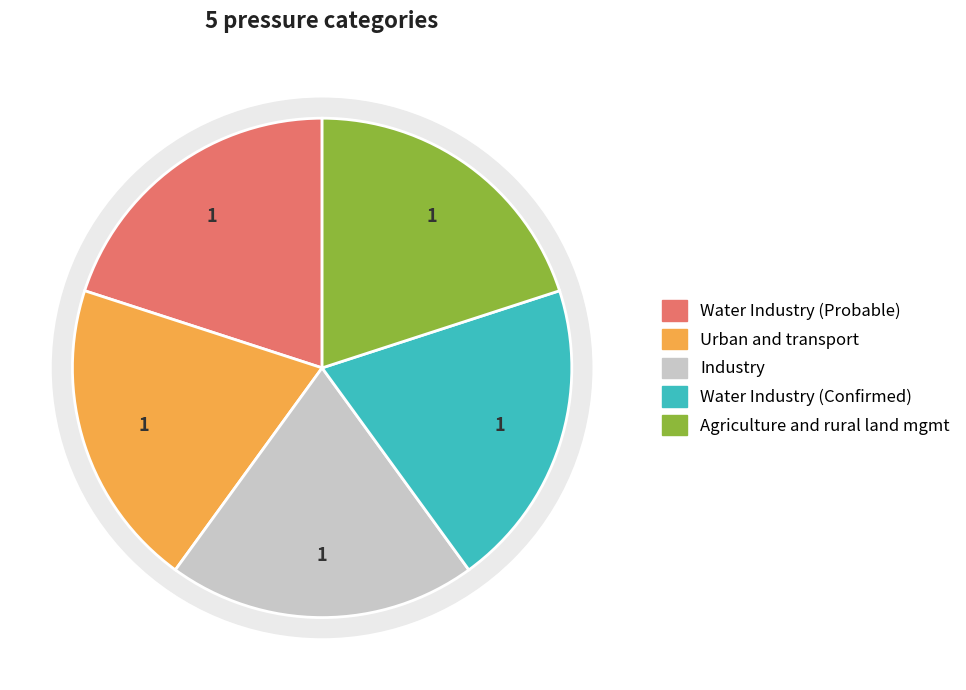

Rank the categories by value from highest to lowest.

Water Industry (Probable), Urban and transport, Industry, Water Industry (Confirmed), Agriculture and rural land management